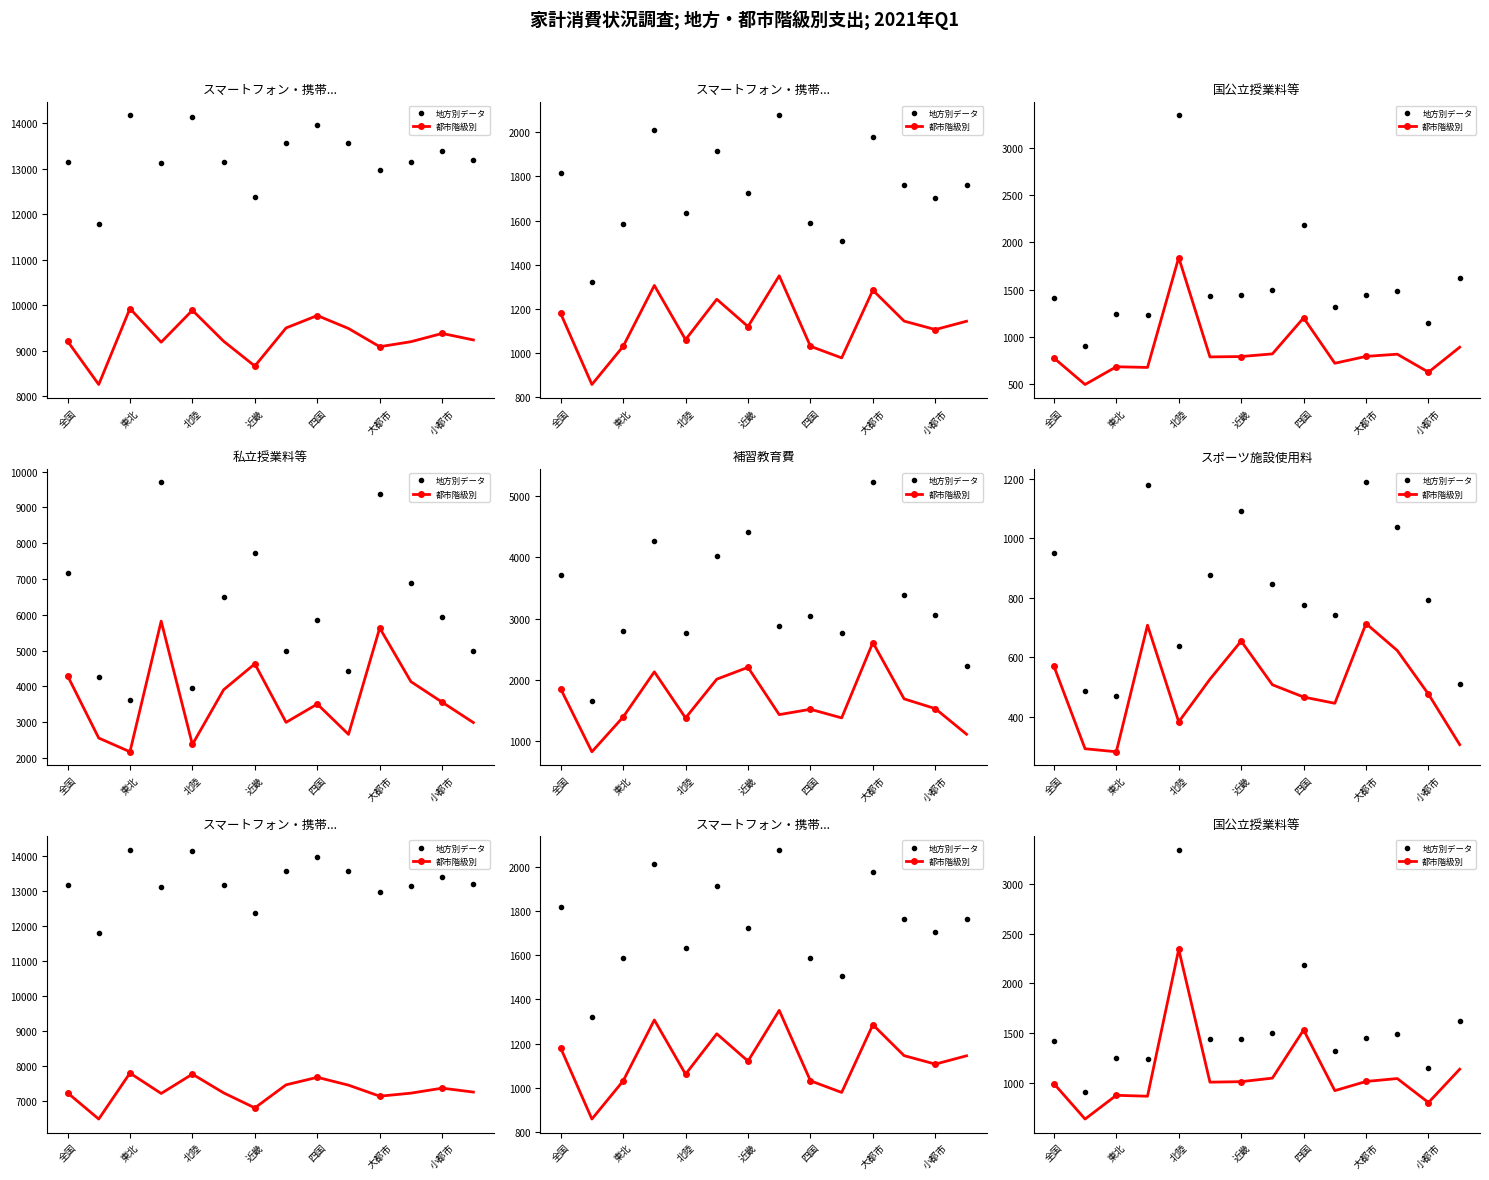

What position from the right is 13?

1